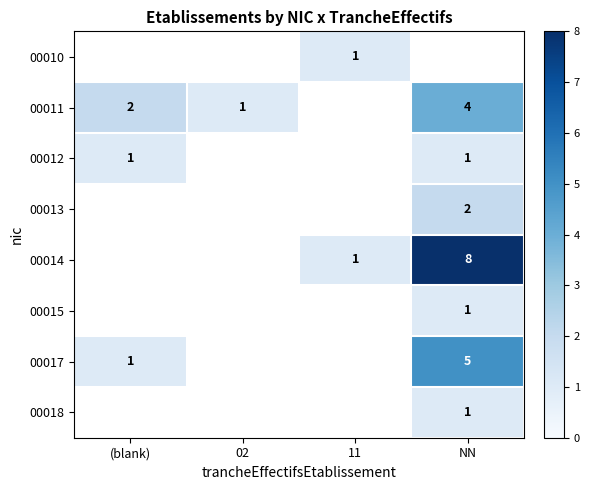

The 00013 series shows 2 at NN. True or false?

True